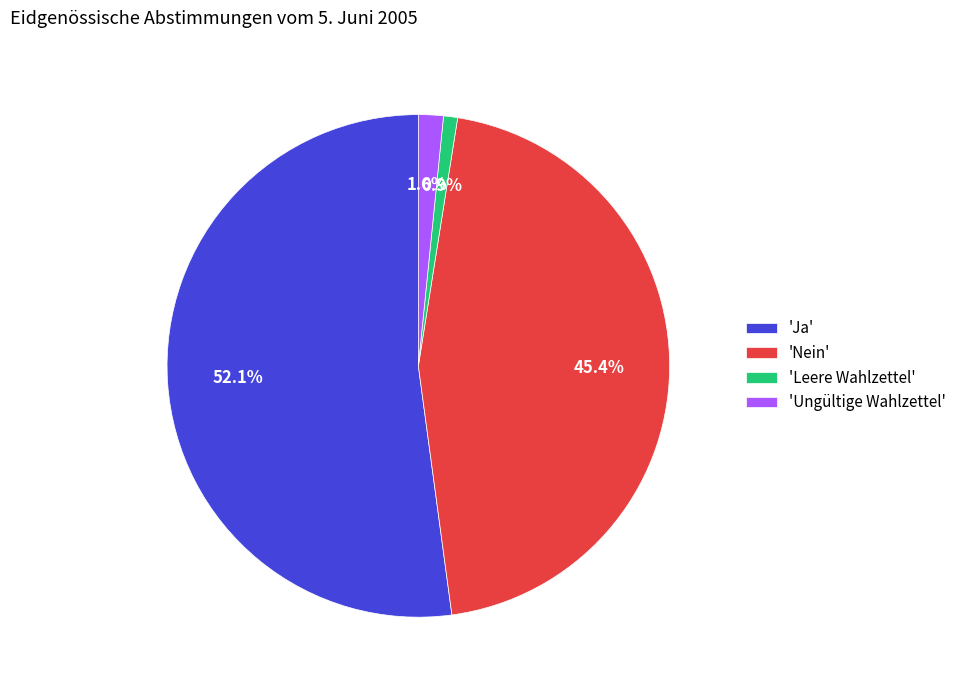

Which has a higher value, 'Leere Wahlzettel' or 'Ungültige Wahlzettel'?

'Ungültige Wahlzettel'